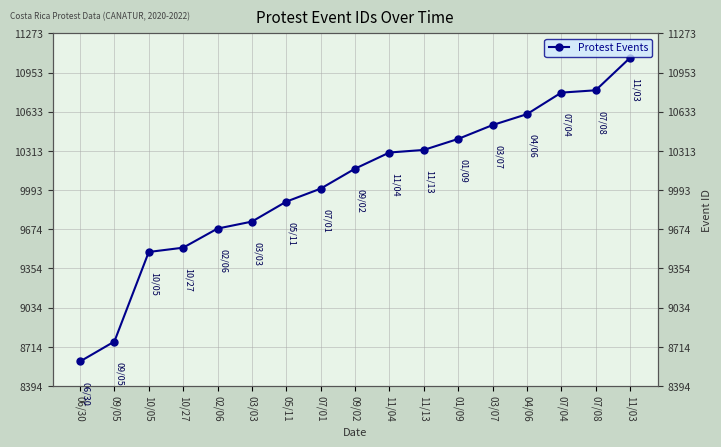

What is the change in value from 02/06 to 11/13?

+642